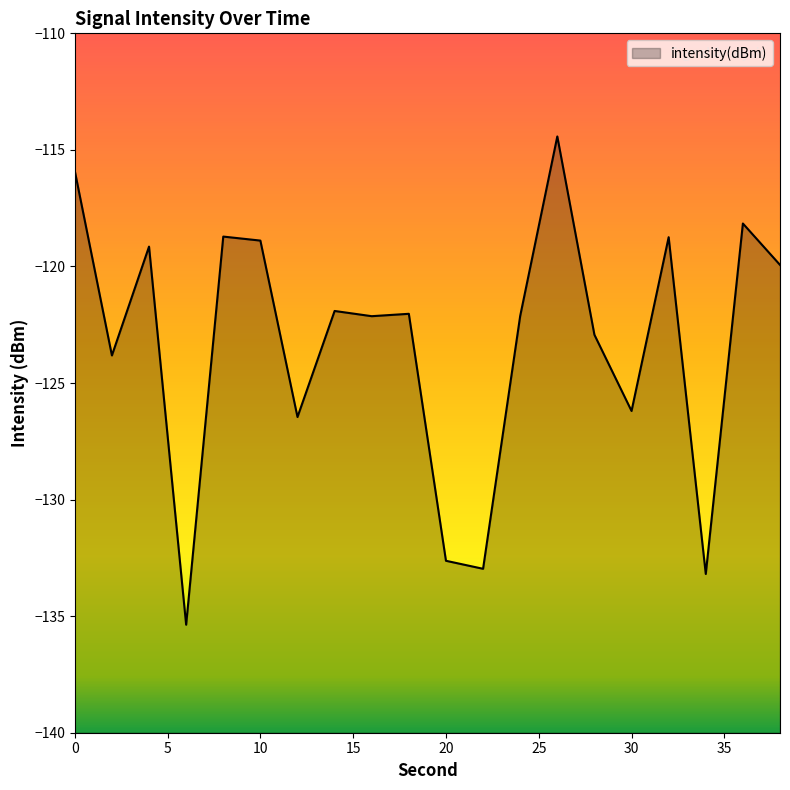

Which label corresponds to the smallest value in the chart?

6